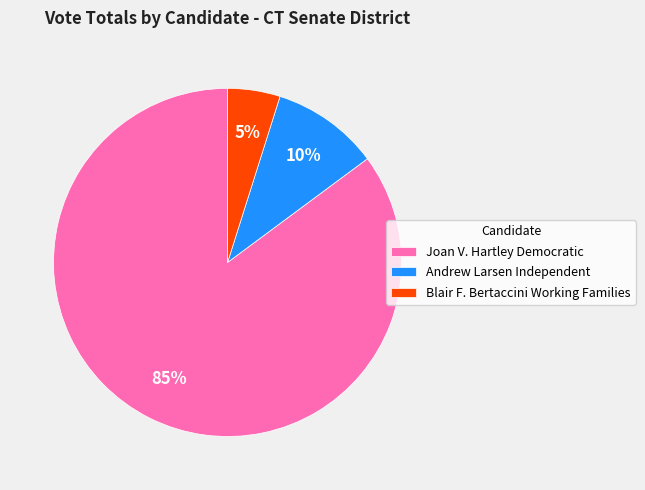

What percentage is the Andrew Larsen Independent slice, to the nearest percent?

10%